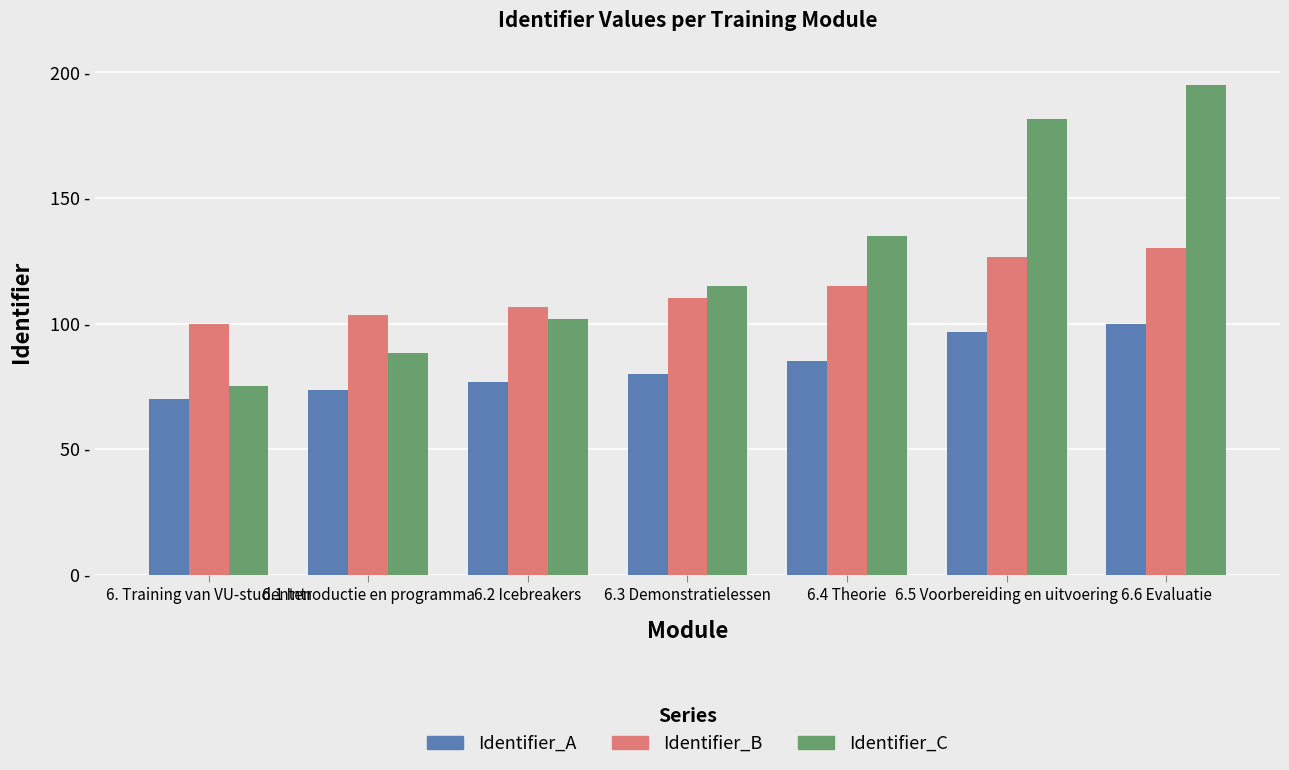

Which has a higher value, 6.6 Evaluatie or 6.3 Demonstratielessen?

6.6 Evaluatie